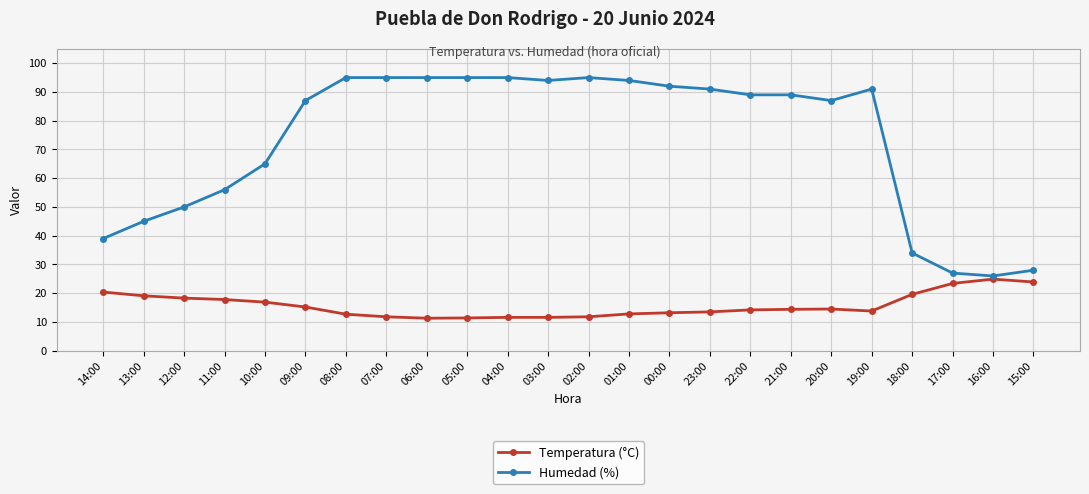

How many distinct data groups are displayed?

2